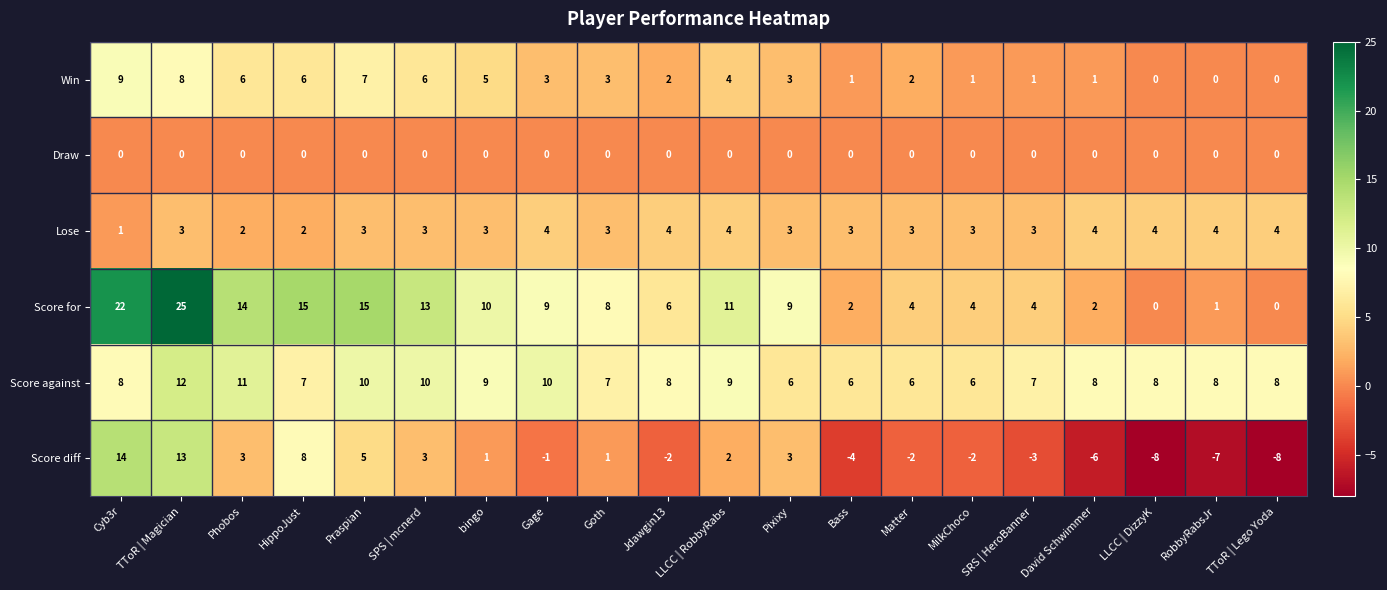

Where does the Win series first go above 3?

Cyb3r